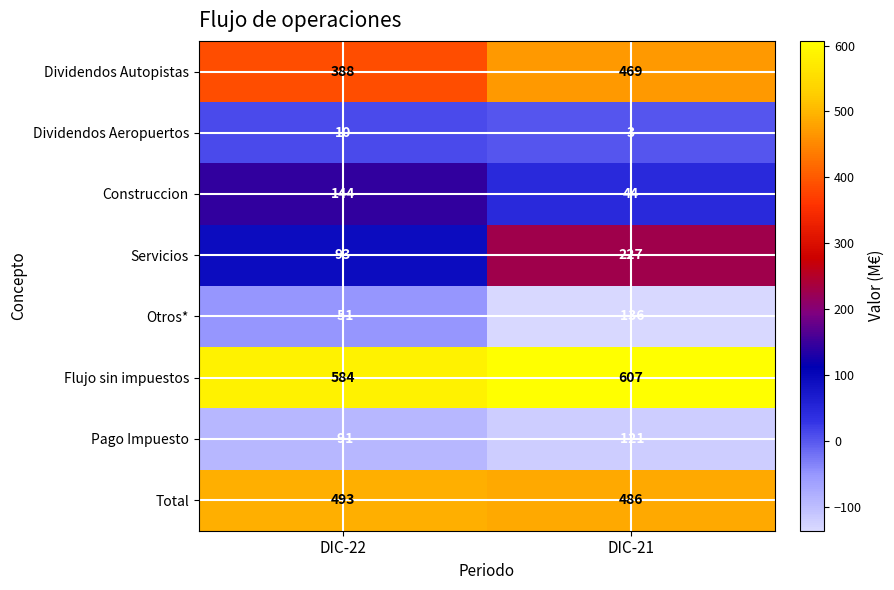

At DIC-22, list the series in order from smallest to largest.

Pago Impuesto, Otros*, Dividendos Aeropuertos, Servicios, Construccion, Dividendos Autopistas, Total, Flujo sin impuestos